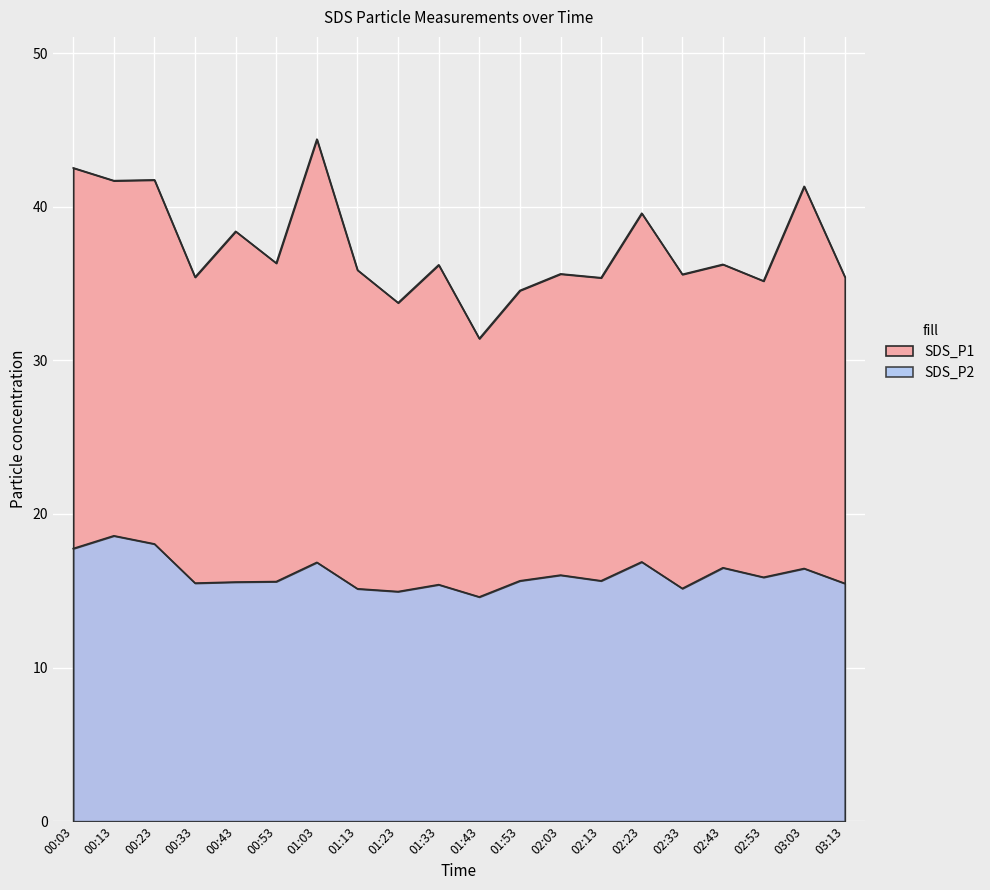

Reading right to left, what are all the values shown in this chart?

SDS_P1: 03:13=35.5	03:03=41.3	02:53=35.2	02:43=36.2	02:33=35.6	02:23=39.6	02:13=35.4	02:03=35.6	01:53=34.5	01:43=31.4	01:33=36.2	01:23=33.8	01:13=35.9	01:03=44.4	00:53=36.3	00:43=38.4	00:33=35.4	00:23=41.8	00:13=41.7	00:03=42.5
SDS_P2: 03:13=15.5	03:03=16.4	02:53=15.9	02:43=16.5	02:33=15.2	02:23=16.9	02:13=15.7	02:03=16.0	01:53=15.7	01:43=14.6	01:33=15.4	01:23=14.9	01:13=15.1	01:03=16.9	00:53=15.6	00:43=15.6	00:33=15.5	00:23=18.1	00:13=18.6	00:03=17.8